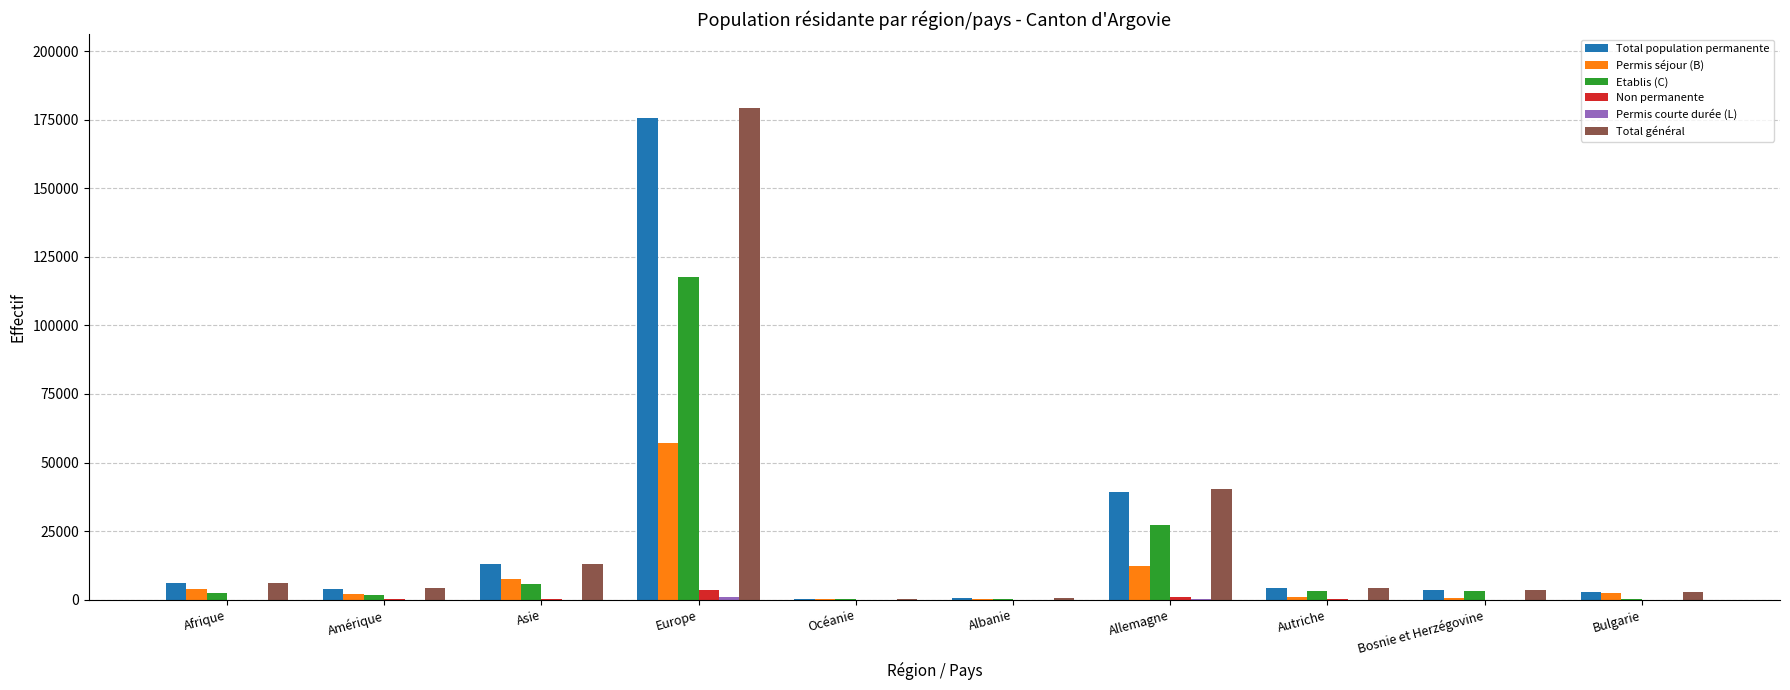

True or false: Etablis (C) has a value of 27157 at Allemagne.

True